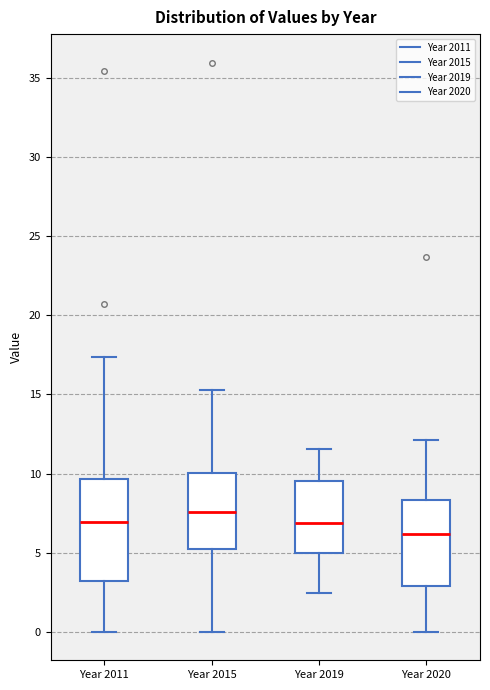

Which box's median line is the highest?

Year 2015